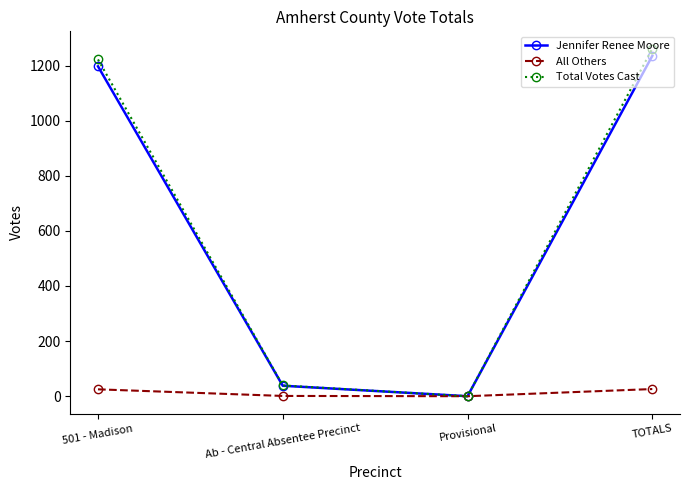

How many positive values does the Jennifer Renee Moore series have?

3